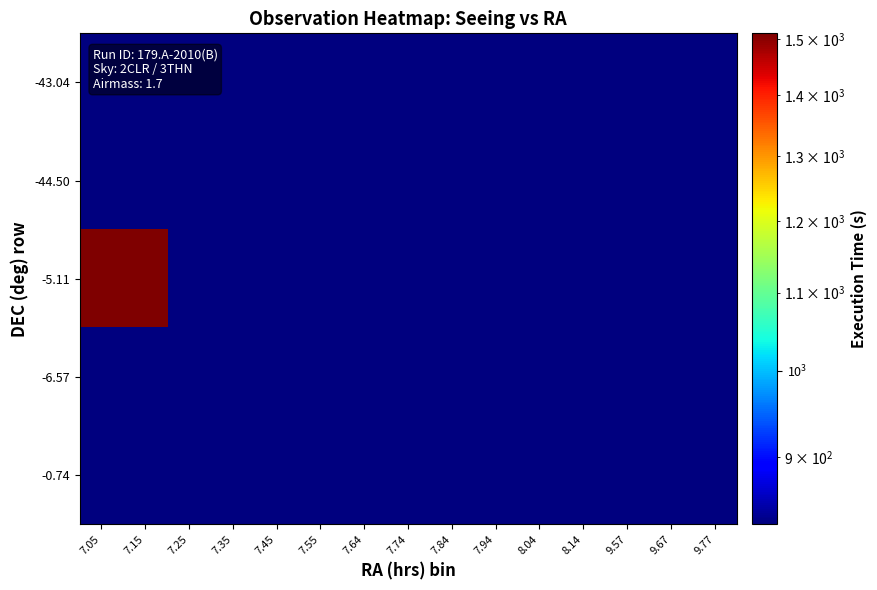

Rank the series by their maximum value, from lowest to highest.

-43.04, -44.50, -6.57, -0.74, -5.11